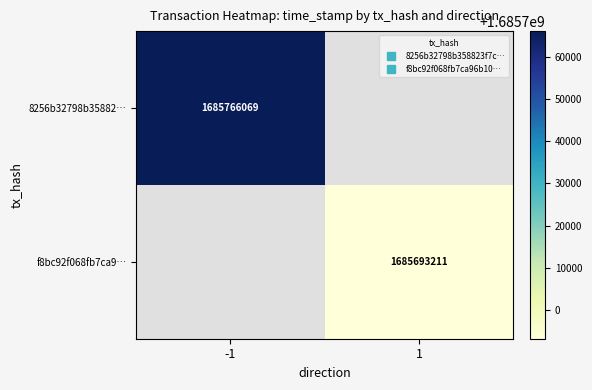

Is the value of 8256b32798b35882… at -1 greater than the value of f8bc92f068fb7ca9… at 1?

Yes